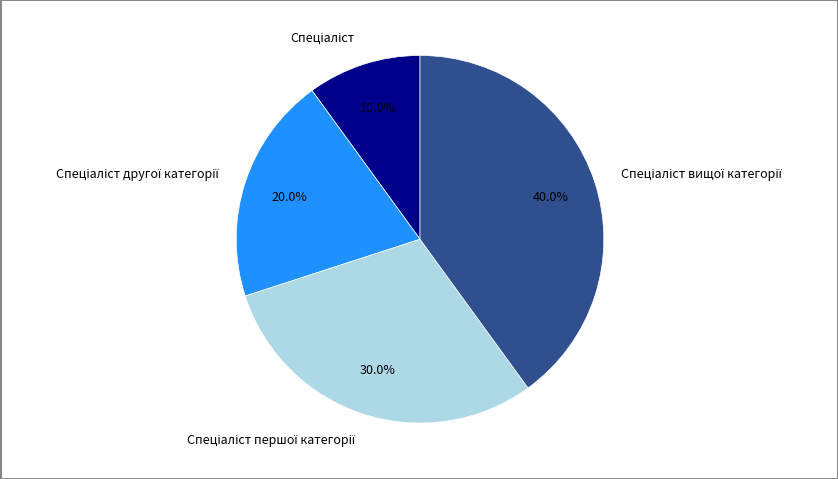

Count the number of slices in the pie.

4